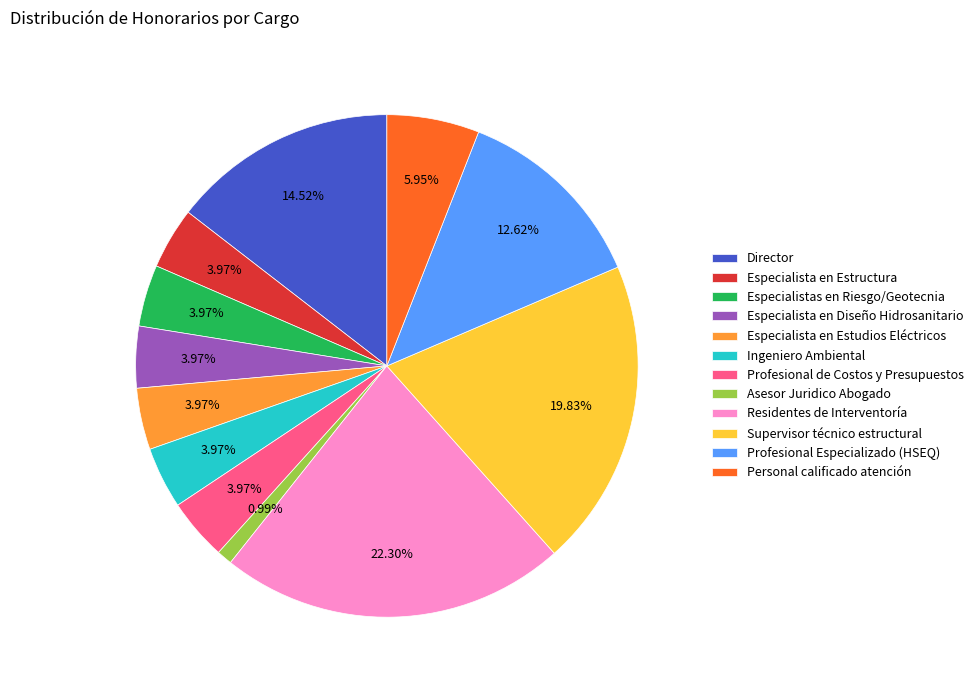

What percentage is the Especialistas en Riesgo/Geotecnia slice, to the nearest percent?

4%